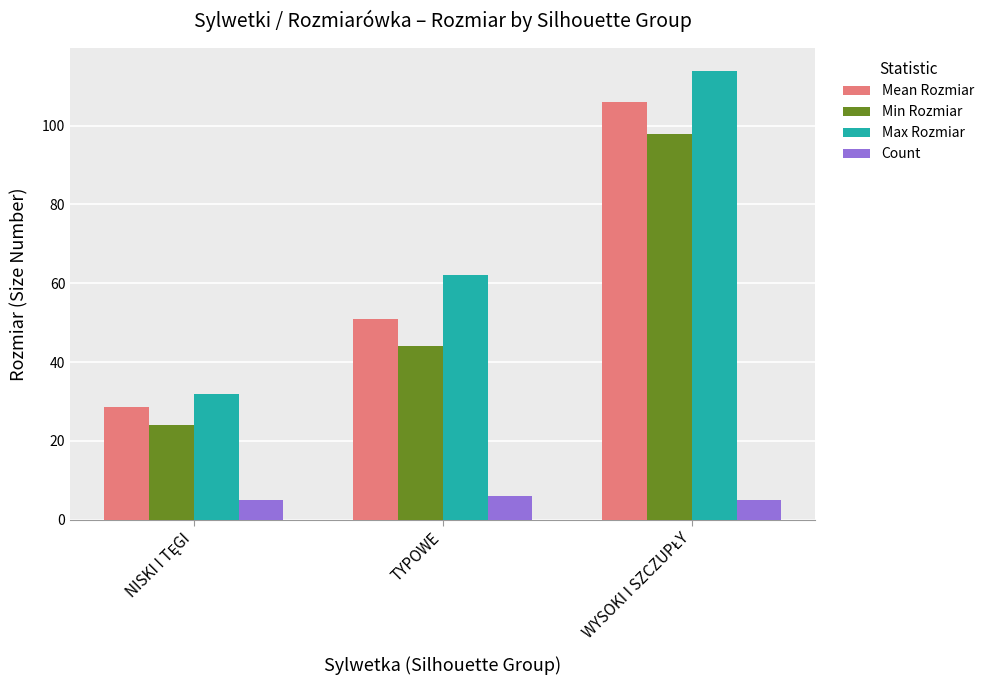

Which series has the widest spread of values?

Max Rozmiar